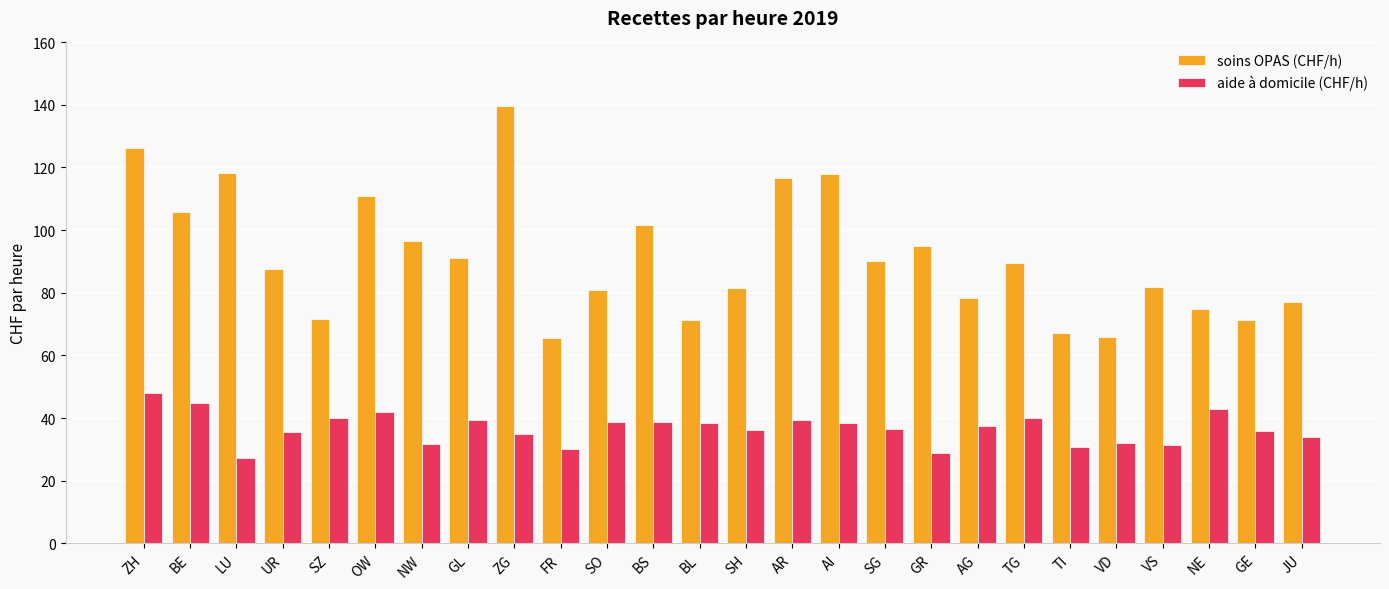

At which category does the chart reach its minimum across all series?

LU